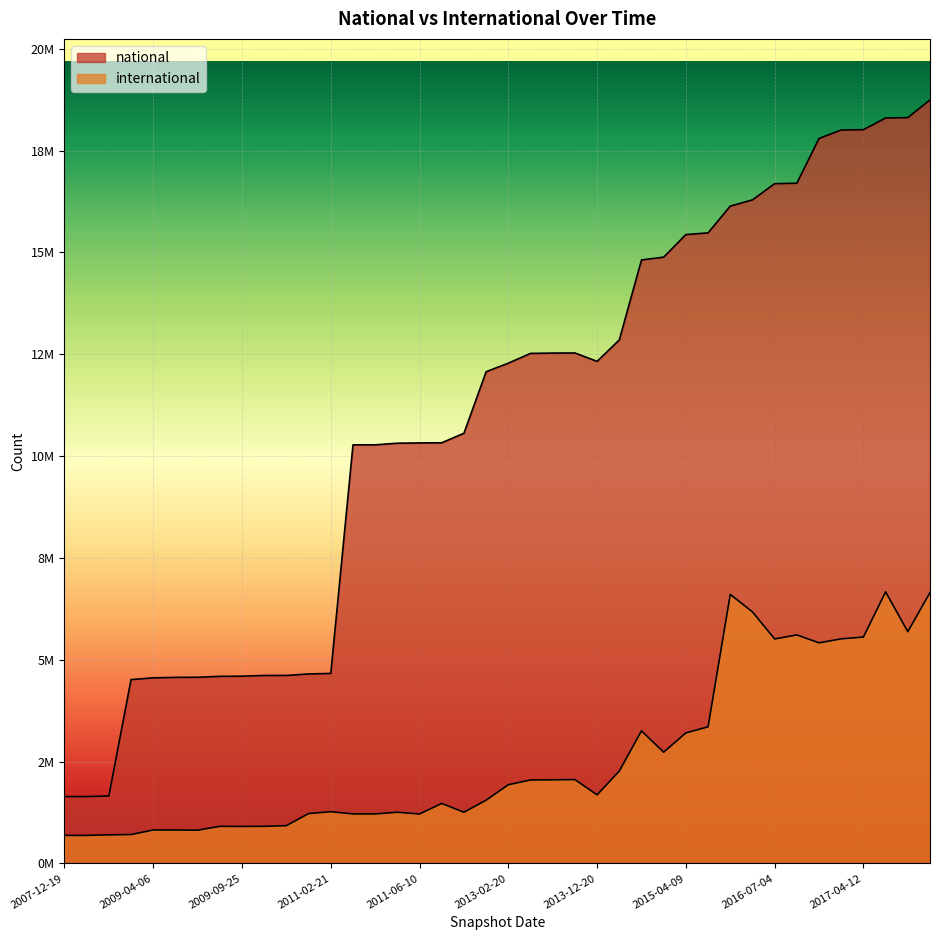

What is the sum of the international values at 2011-02-21 and 2015-10-01?

7876271